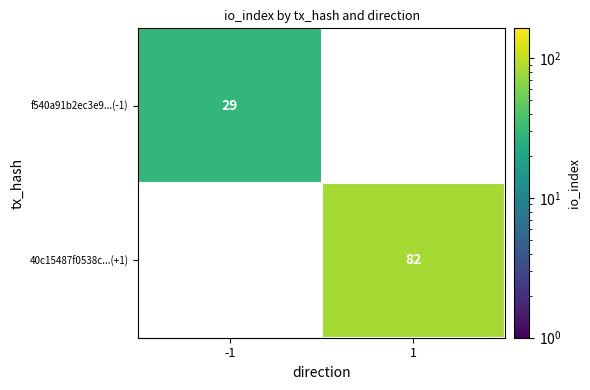

Is it true that f540a91b2ec3e9...(-1) equals 29 at -1?

True